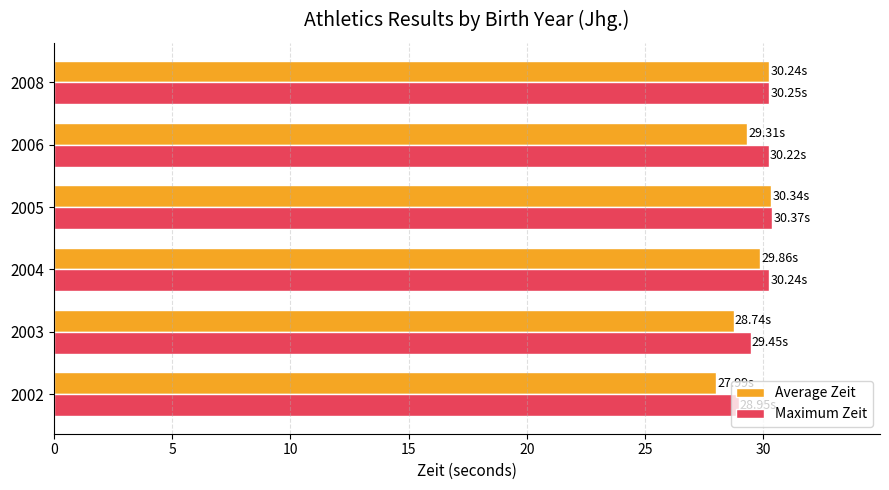

Which series has the largest range (max minus min)?

Average Zeit